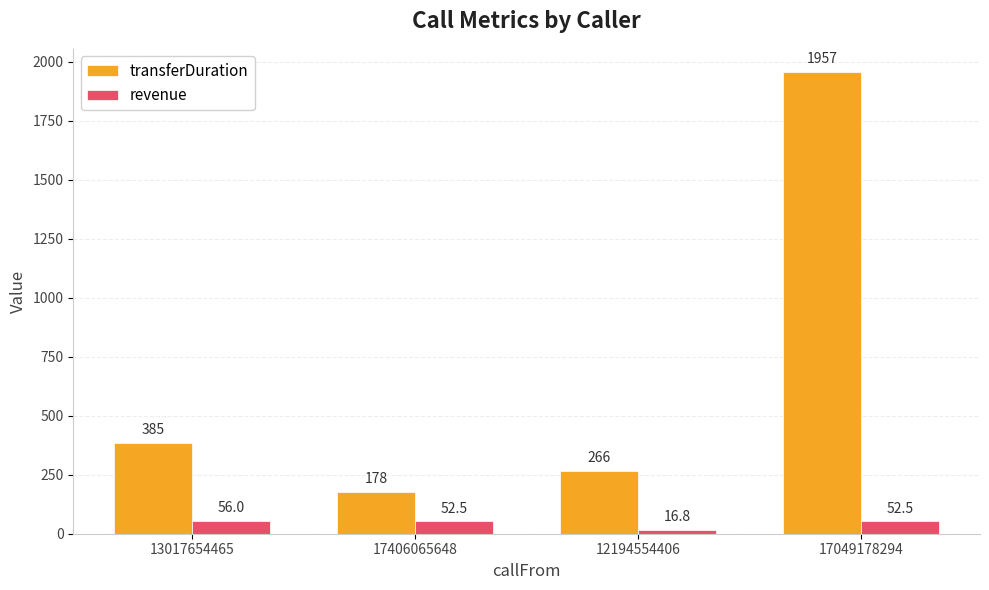

Which series has the widest spread of values?

transferDuration